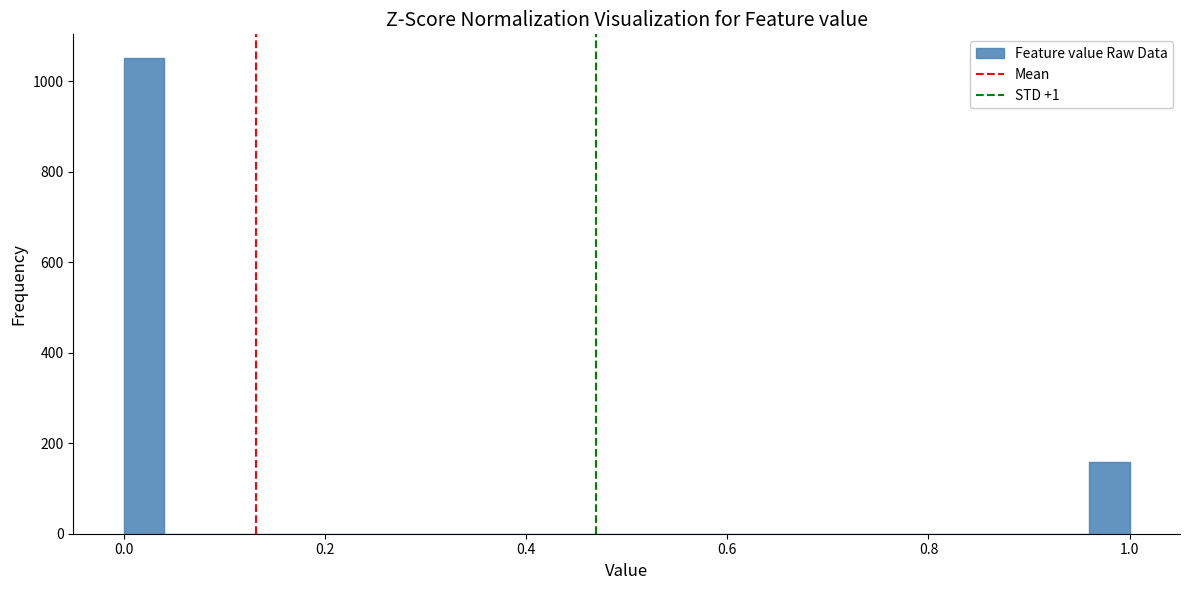

Around what value on the x-axis is the tallest bar? Give the approximate position of its centre, as read against the axis.

0.02